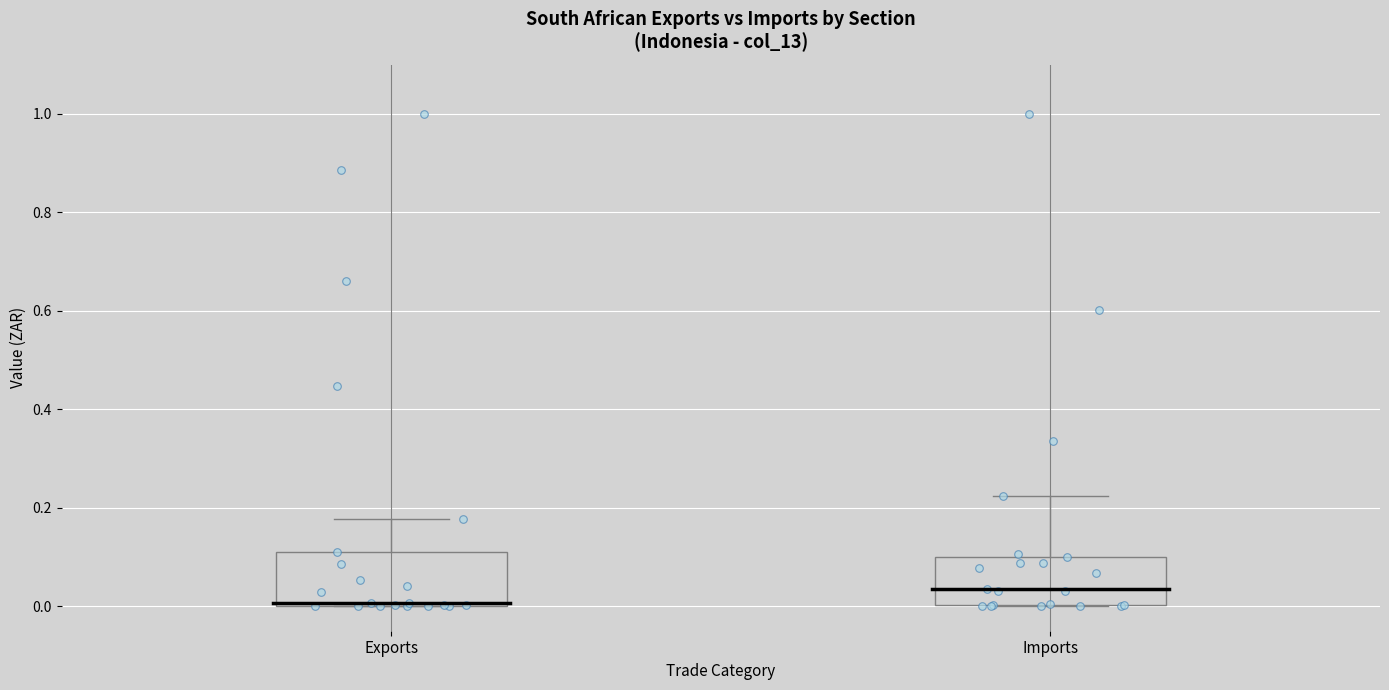

Reading left to right, transcribe this box plot: for each box, give where its median line is, the range the box spans, and where its two whiskers end, as read against the y-axis. The values are not printed on the chart, so give them approximately, as read against the axis.

Exports: median 0.00, box 0.00 to 0.12, whiskers 0.00 to 0.18
Imports: median 0.04, box 0.00 to 0.10, whiskers 0.00 to 0.22